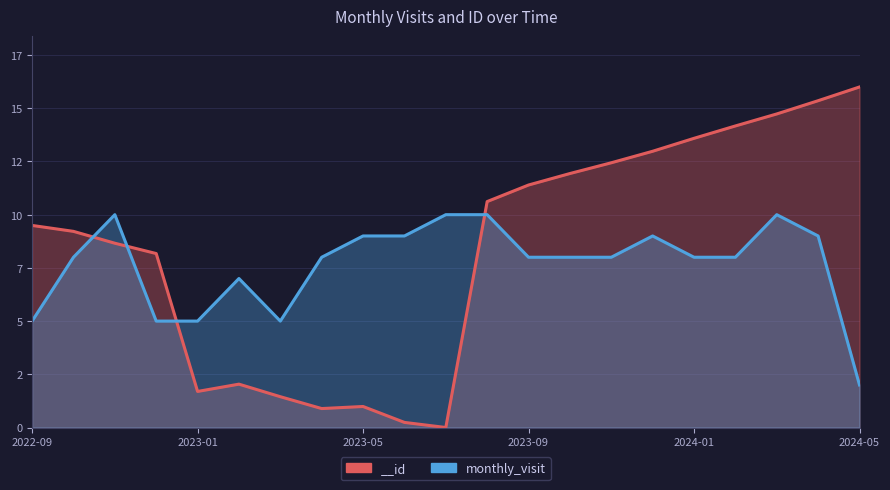

How many points are higher than both their immediate neighbors (excluding endpoints)?

4